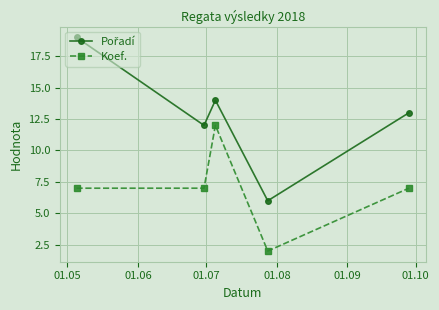

How many series are shown in this chart?

2